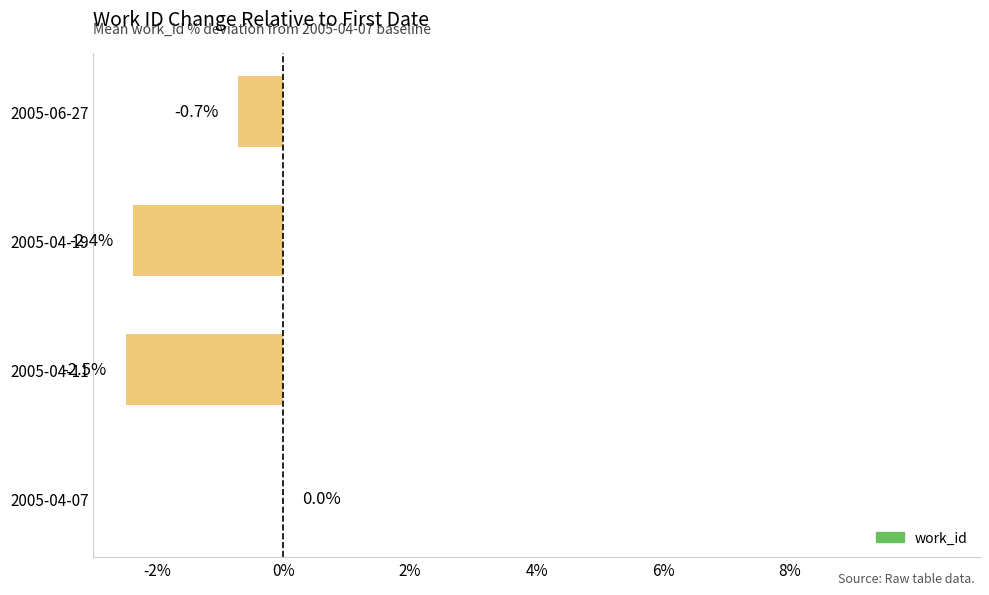

Between 2005-04-07 and 2005-04-11, which is larger?

2005-04-07